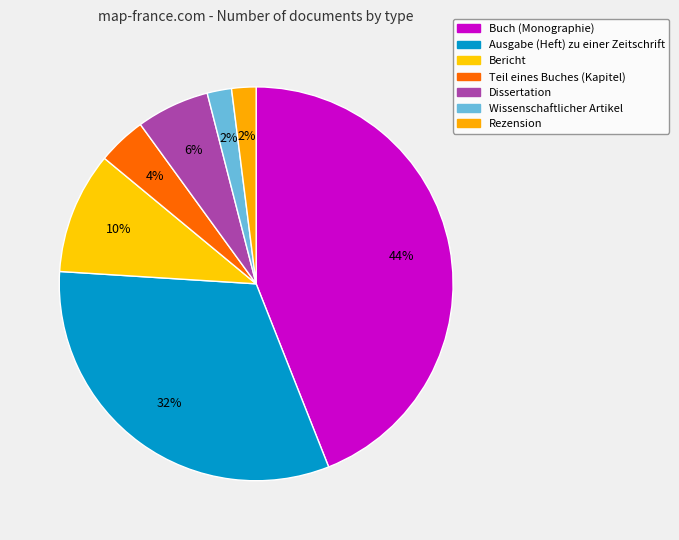

True or false: Rezension accounts for 13% of the total.

False